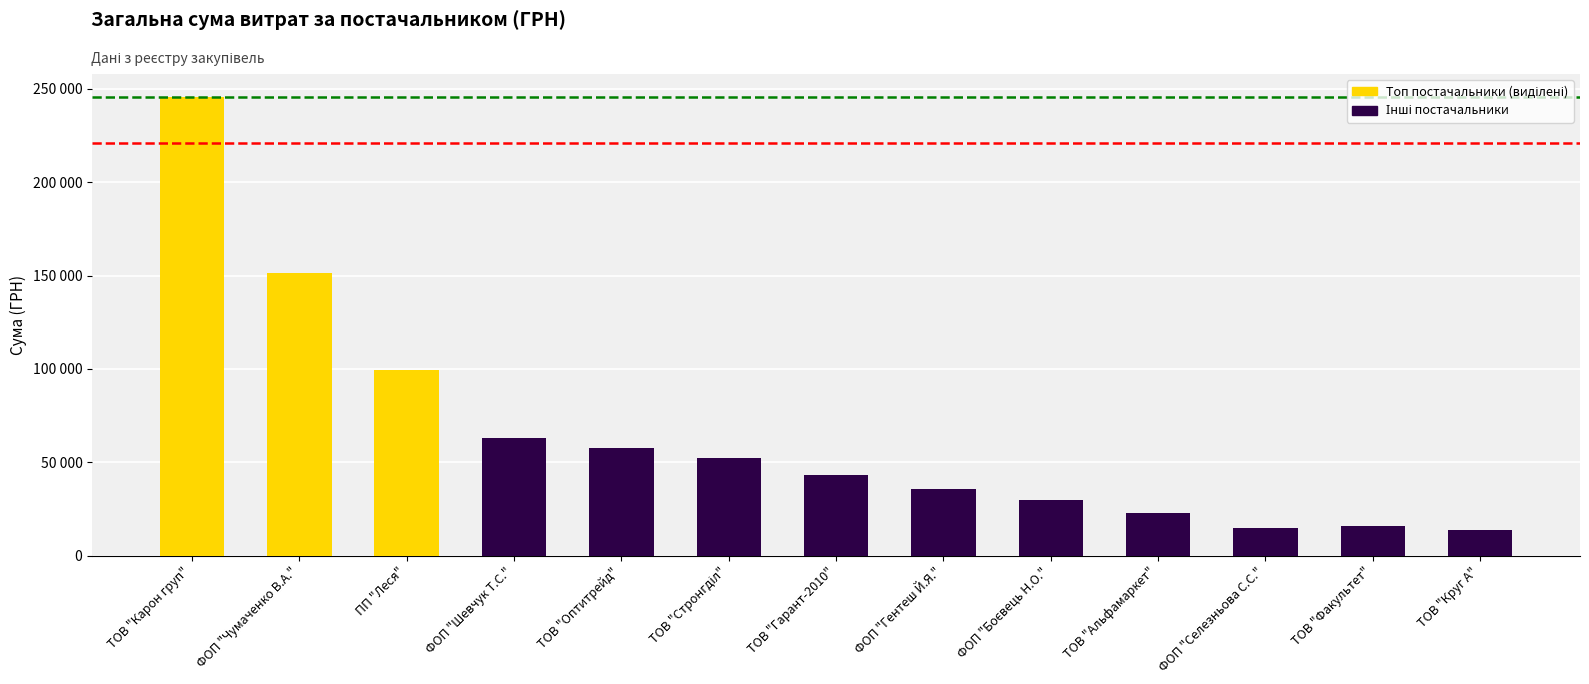

Does the chart contain any negative values?

No